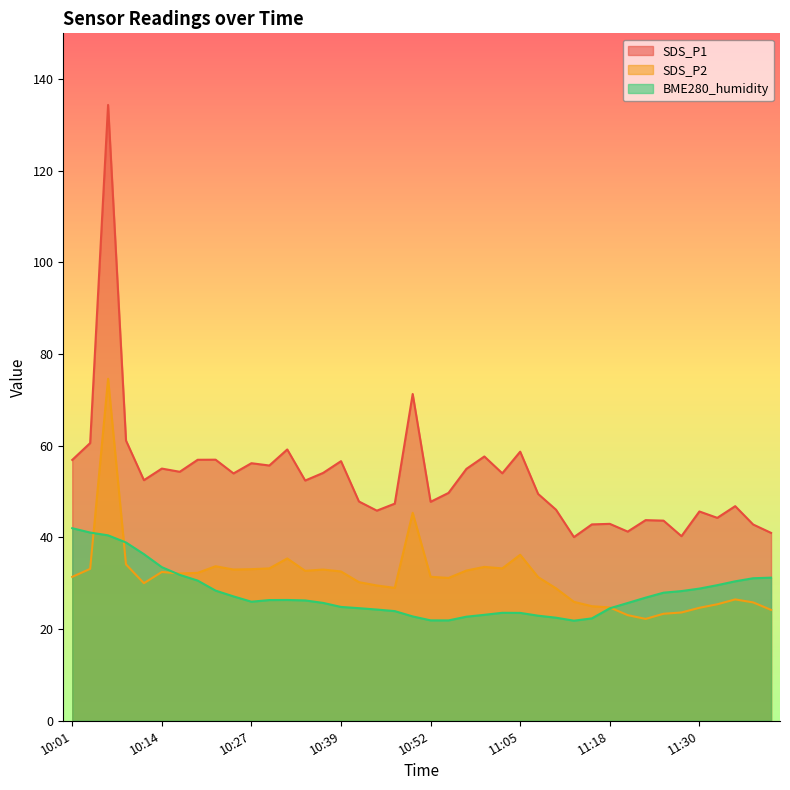

Between 10:16 and 10:42, which series saw the biggest shift?

BME280_humidity